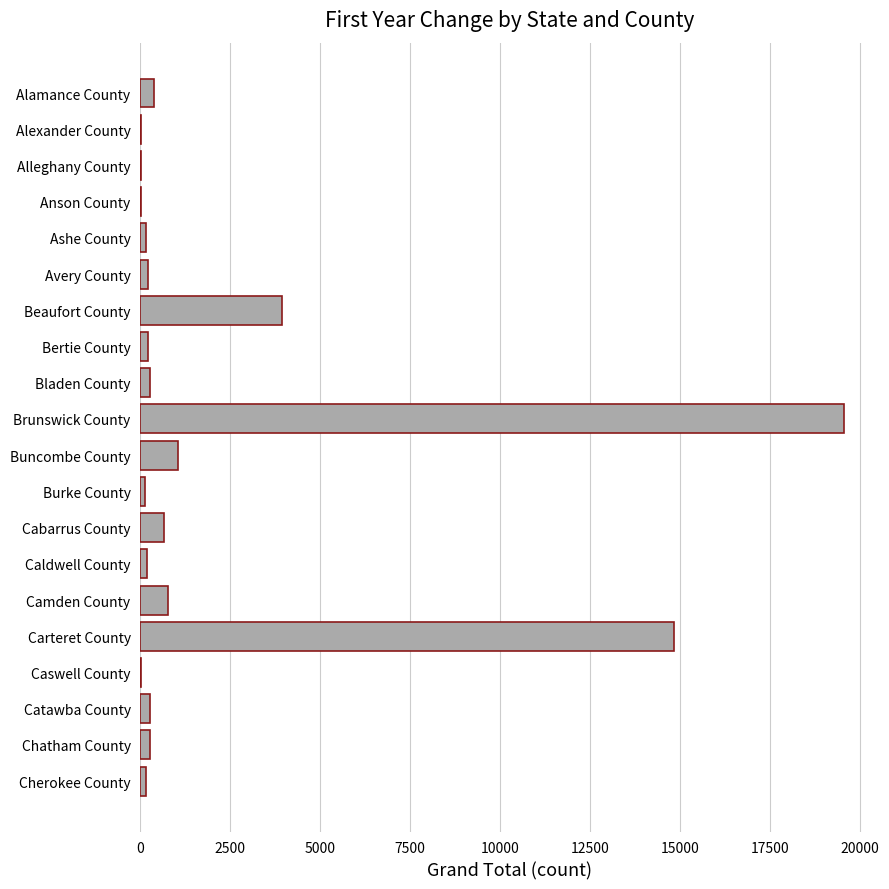

Which has a higher value, Catawba County or Beaufort County?

Beaufort County